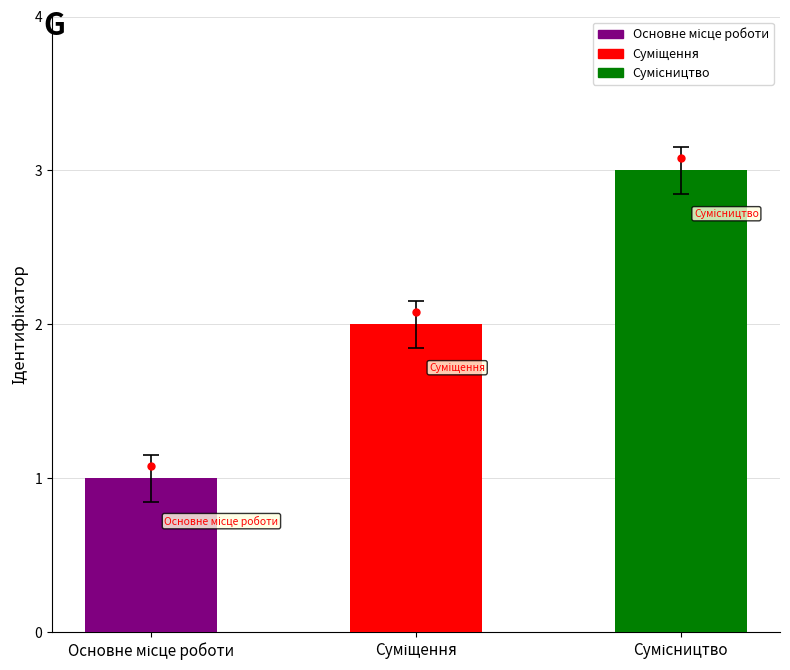

How many values exceed 2?

1